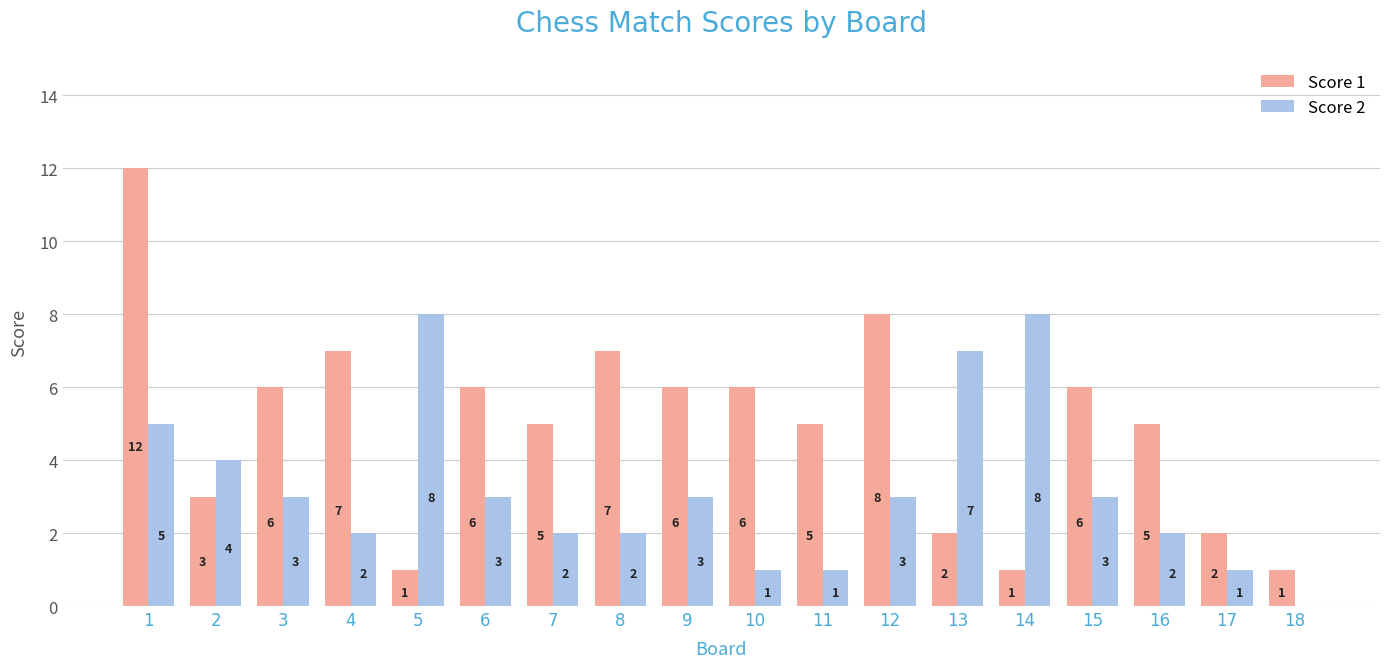

Are the bars grouped side by side (vs. stacked)?

Yes